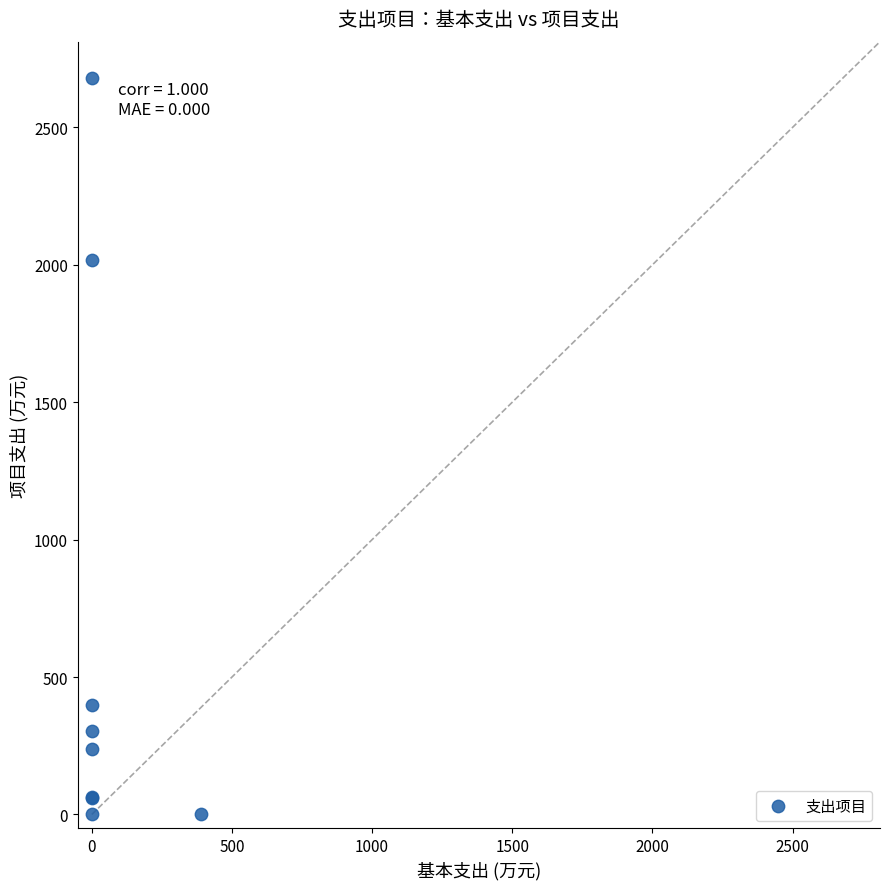

What Y value in the scatter plot is closest to 1339?

2018